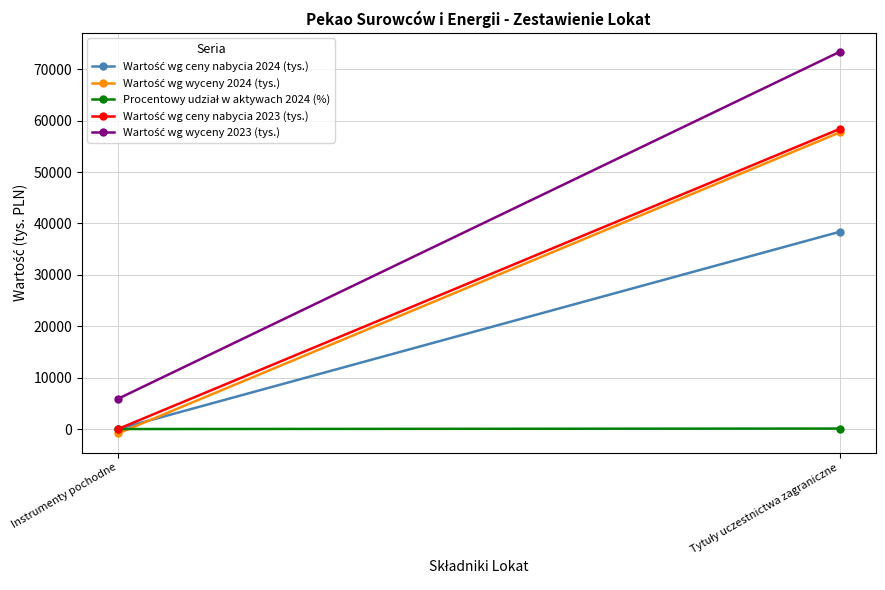

Is the value of Procentowy udział w aktywach 2024 (%) at Instrumenty pochodne greater than the value of Wartość wg wyceny 2024 (tys.) at Instrumenty pochodne?

Yes